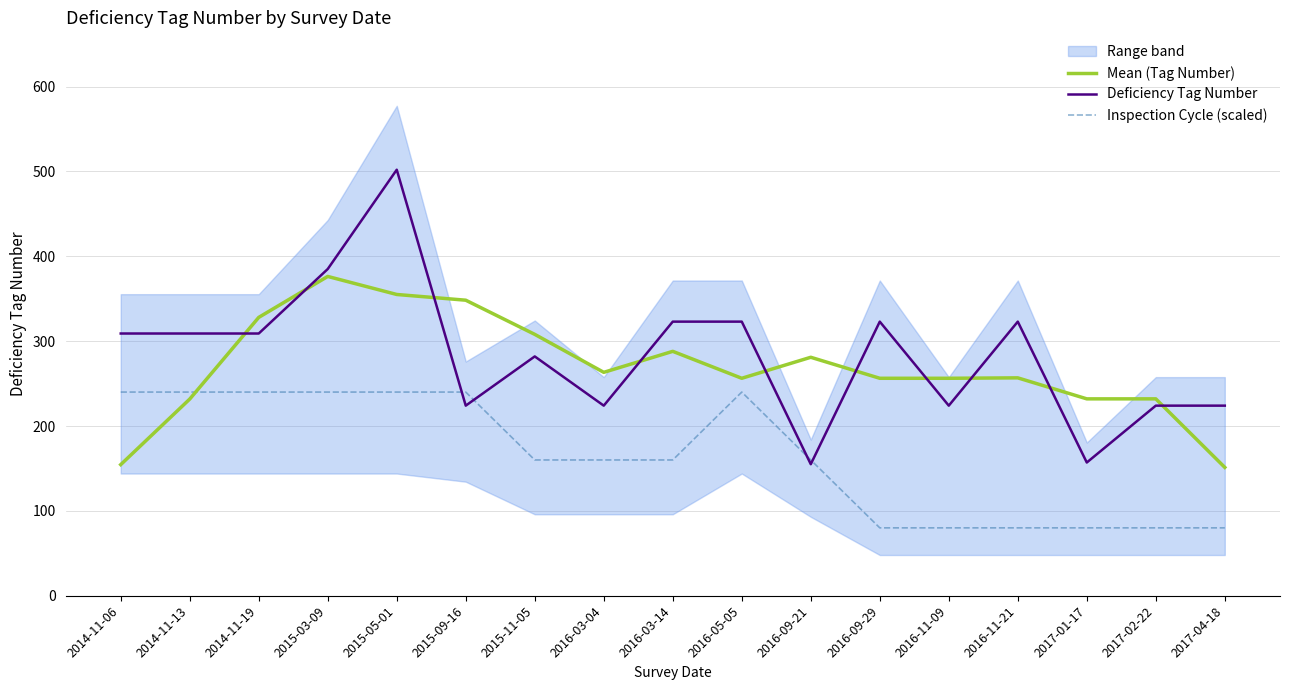

Rank the series by their maximum value, from lowest to highest.

Inspection Cycle (scaled), Mean (Tag Number), Deficiency Tag Number